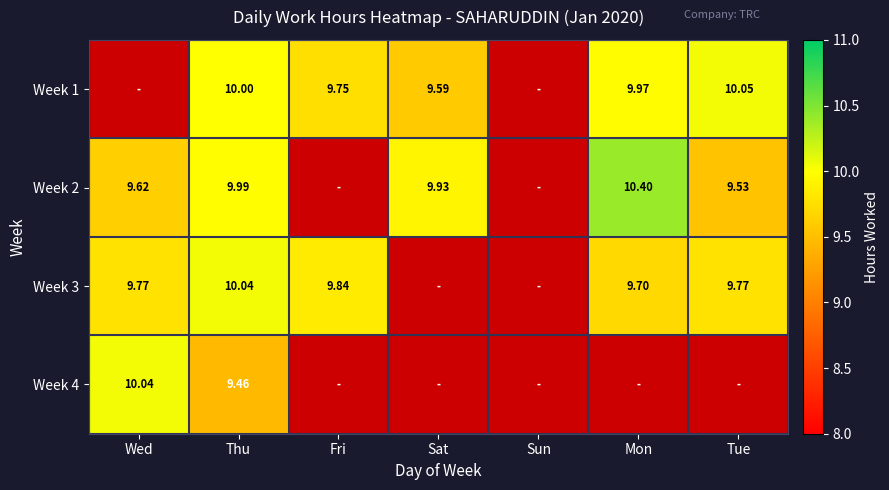

Is the value of Week 1 at Mon greater than the value of Week 3 at Mon?

Yes